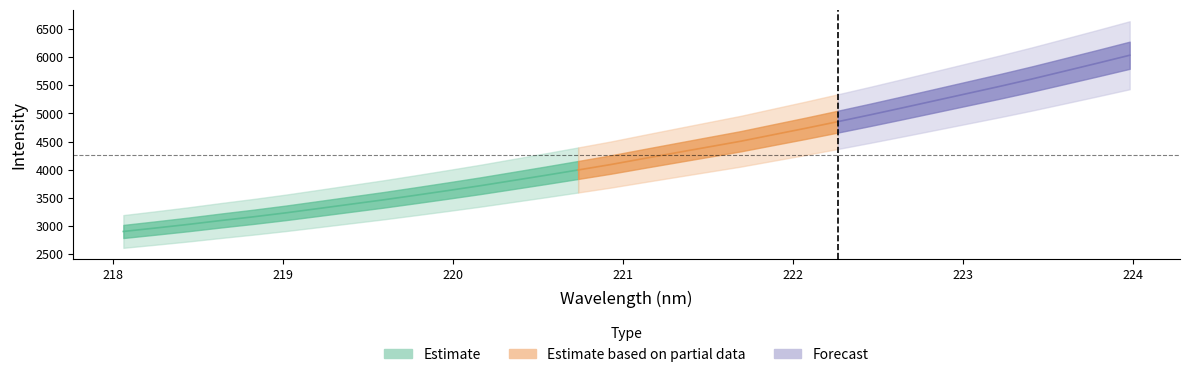

True or false: intensity has more than 1 points higher than both neighbors.

False